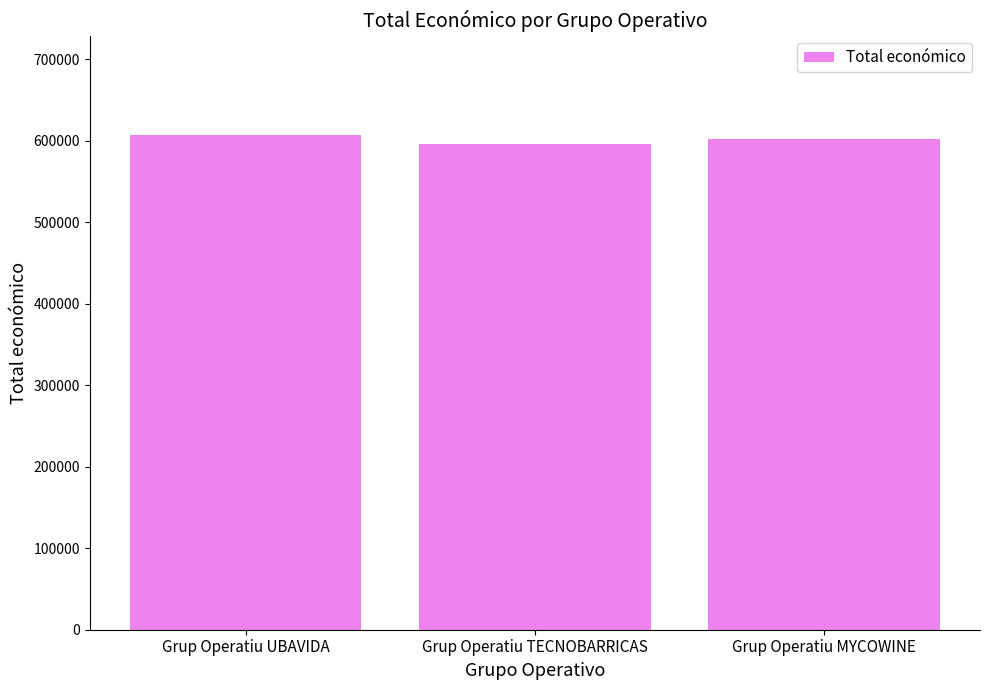

At which label does the data first exceed 602295?

Grup Operatiu UBAVIDA